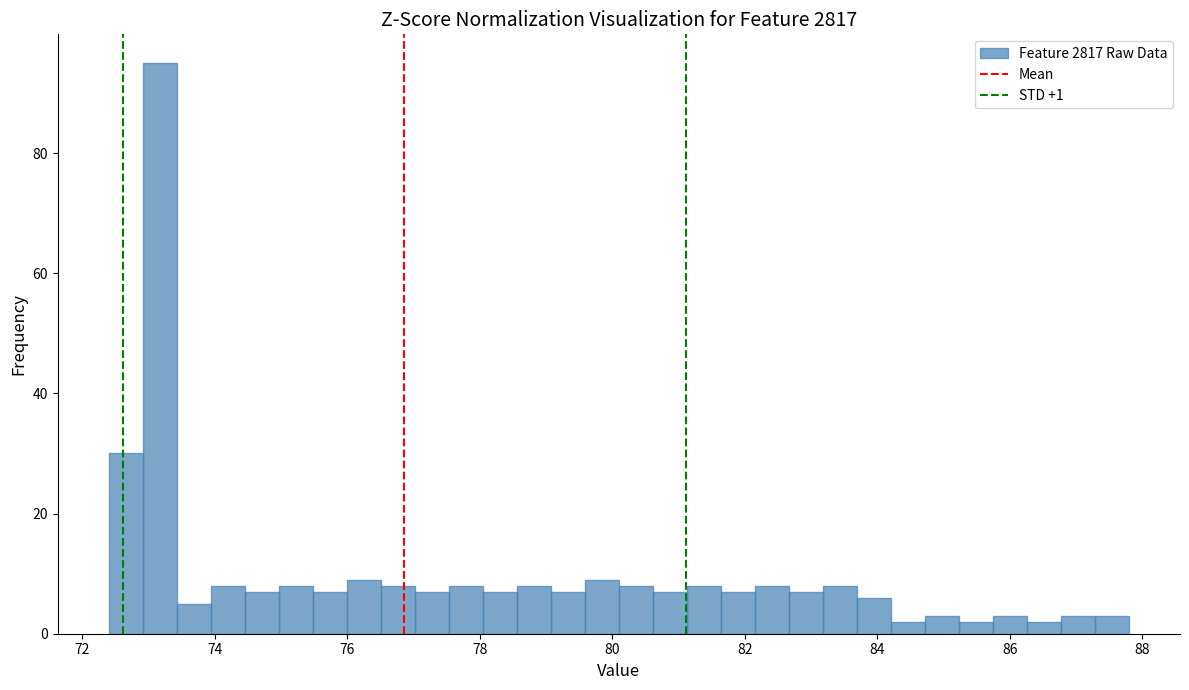

Read against the x-axis, roughly where is the centre of the tallest bar?

73.2